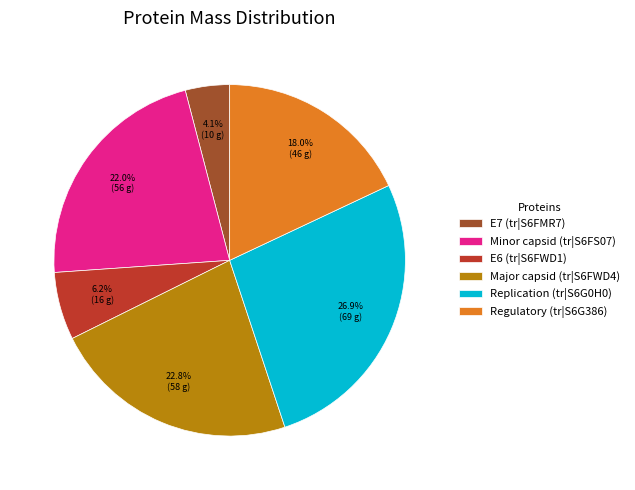

To the nearest percent, what percentage of the pie is Replication (tr|S6G0H0)?

27%